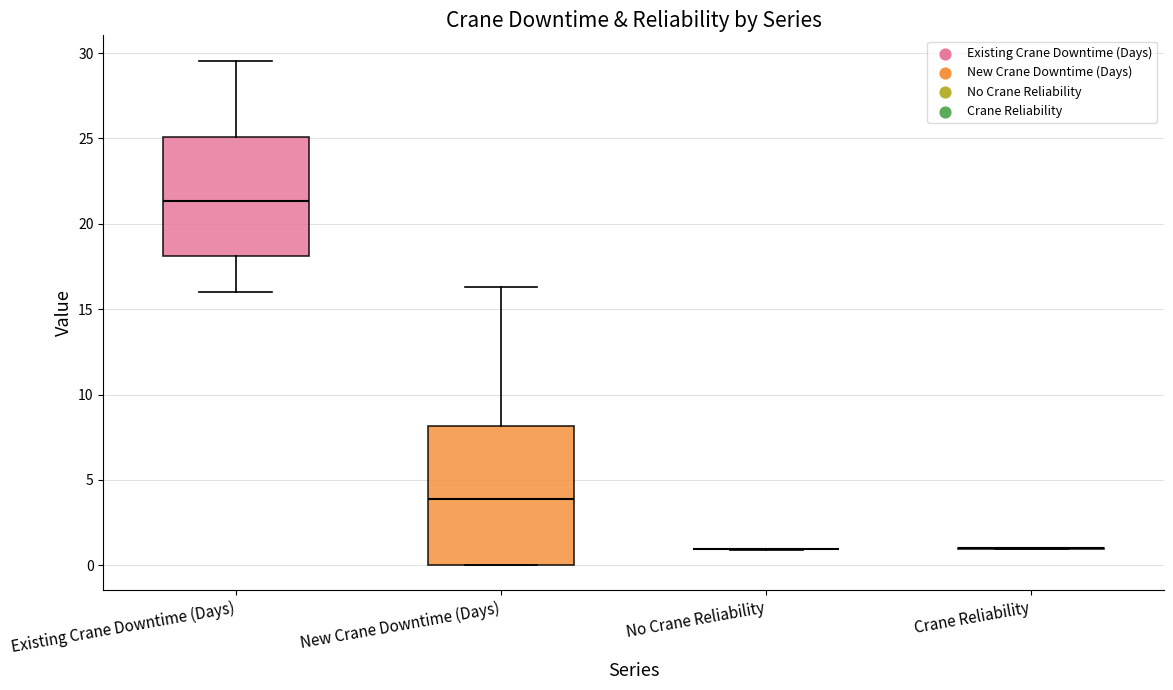

Comparing the boxes themselves (not the whiskers), which one is the tallest?

New Crane Downtime (Days)